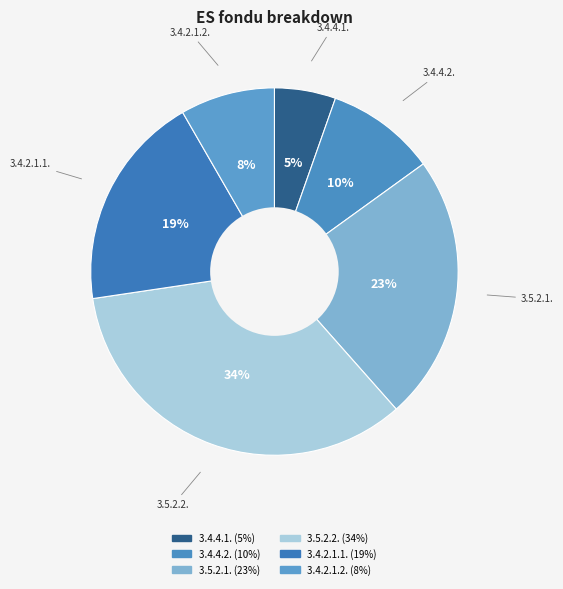

Which slice is the largest?

3.5.2.2.